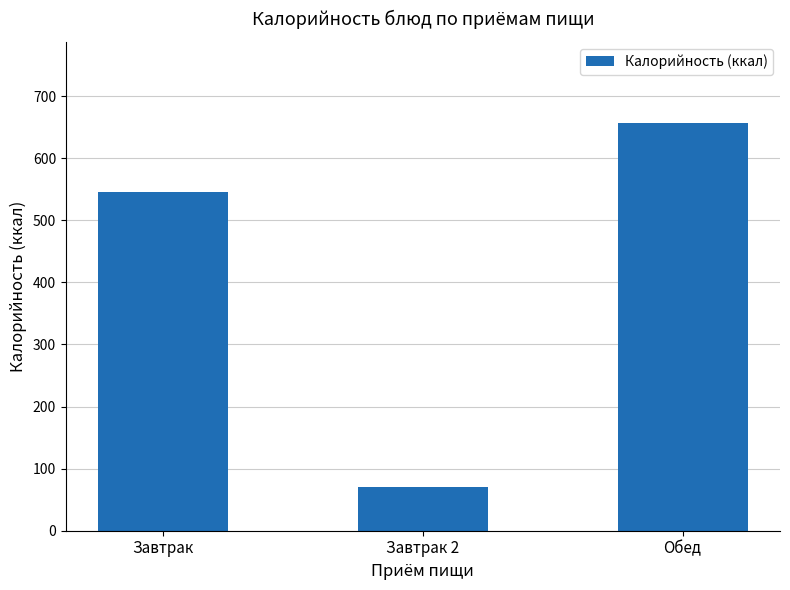

List the labels in order of value, largest first.

Обед, Завтрак, Завтрак 2